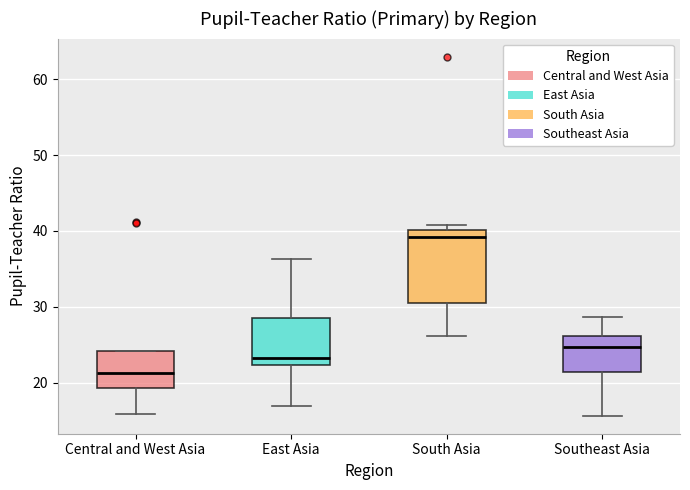

Where is the lower edge of the box for Southeast Asia on the y-axis? The values are not printed on the chart, so give them approximately, as read against the axis.

21